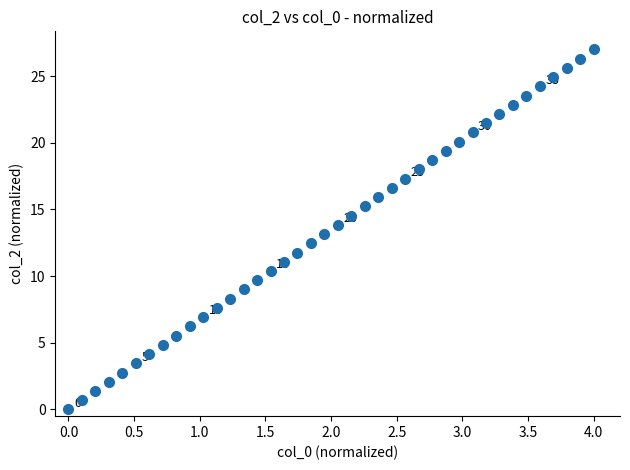

What is the range of X values (max minus min)?

4.0